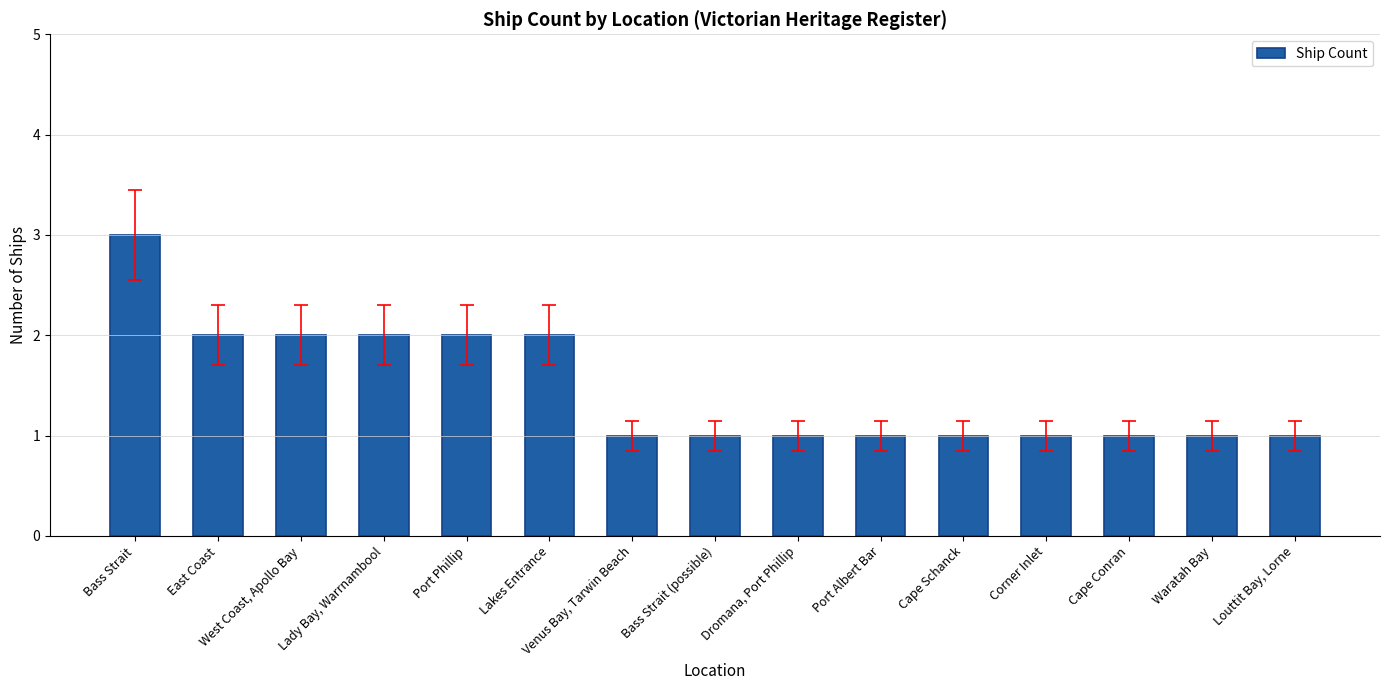

How many distinct data groups are displayed?

1